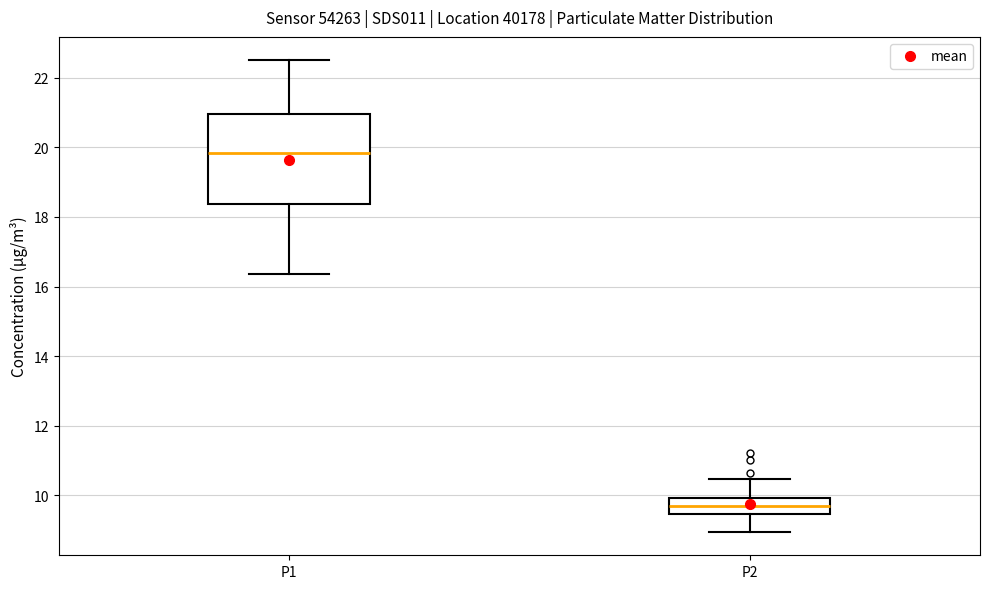

Which box's median line is the lowest?

P2